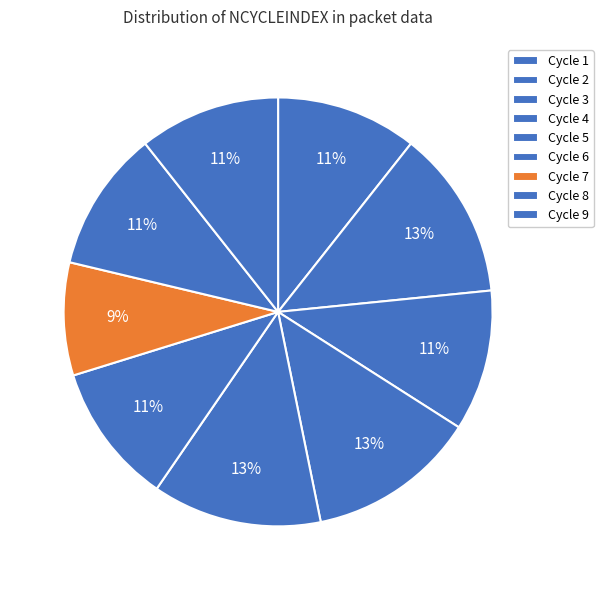

How many segments does this pie chart have?

9